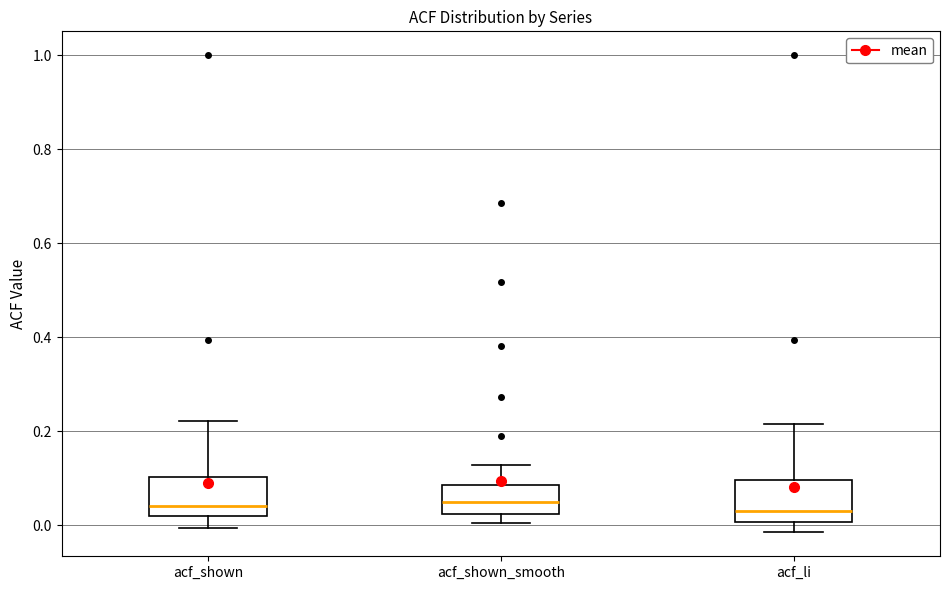

Reading left to right, read every box against the y-axis: the position of its median line, the range the box covers, and the ends of its whiskers. The values are not printed on the chart, so give them approximately, as read against the axis.

acf_shown: median 0.04, box 0.02 to 0.10, whiskers 0.00 to 0.22
acf_shown_smooth: median 0.04, box 0.02 to 0.08, whiskers 0.00 to 0.12
acf_li: median 0.04, box 0.00 to 0.10, whiskers -0.02 to 0.22